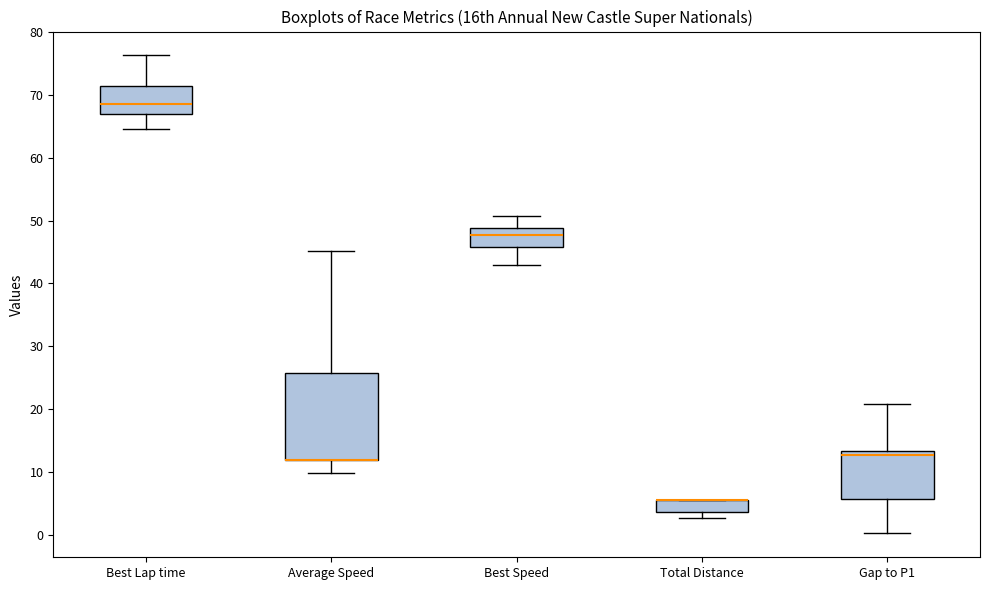

Reading left to right, transcribe this box plot: for each box, give where its median line is, the range the box spans, and where its two whiskers end, as read against the y-axis. The values are not printed on the chart, so give them approximately, as read against the axis.

Best Lap time: median 69, box 67 to 71, whiskers 65 to 76
Average Speed: median 12 (drawn on the box's lower edge), box 12 to 26, whiskers 10 to 45
Best Speed: median 48, box 46 to 49, whiskers 43 to 51
Total Distance: median 5 (drawn on the box's upper edge), box 4 to 5, whiskers 3 to 5
Gap to P1: median 13 (just below the box's upper edge), box 6 to 13, whiskers 0 to 21